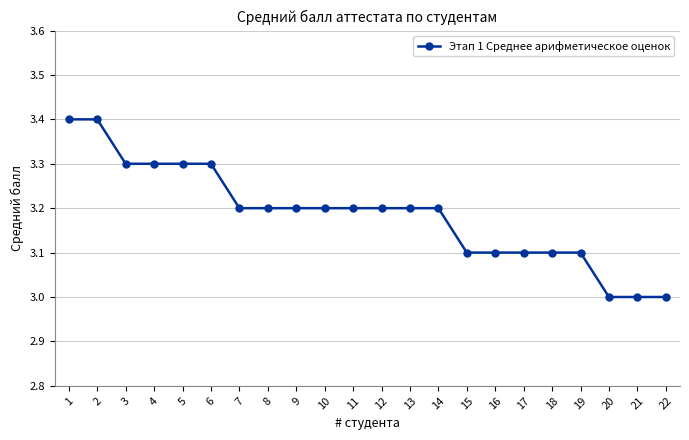

Which has a higher value, 8 or 20?

8